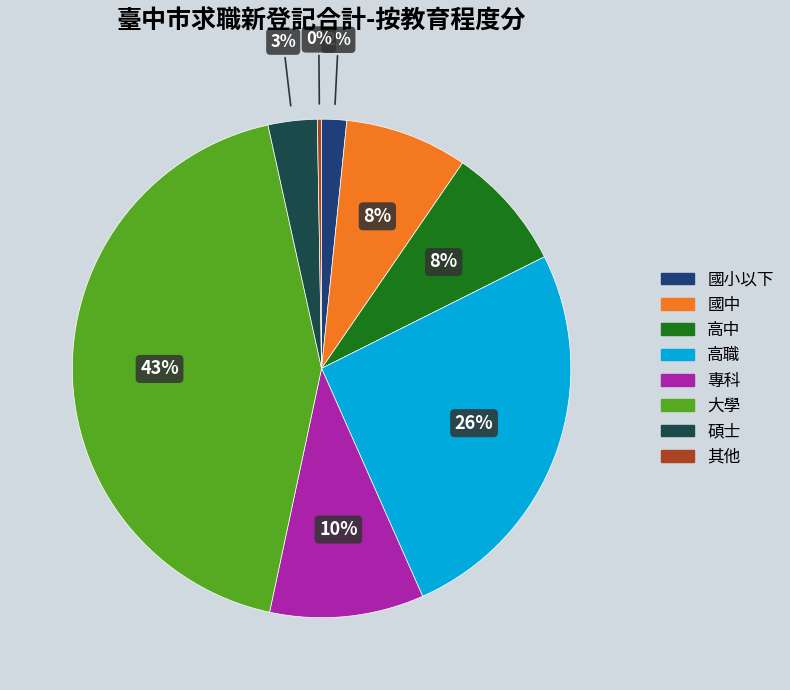

Does 專科 account for over 50% of the chart?

No